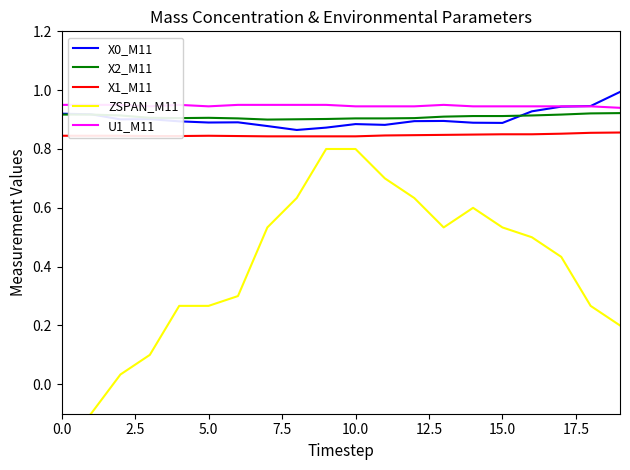

True or false: X2_M11 and X1_M11 intersect in this chart.

False